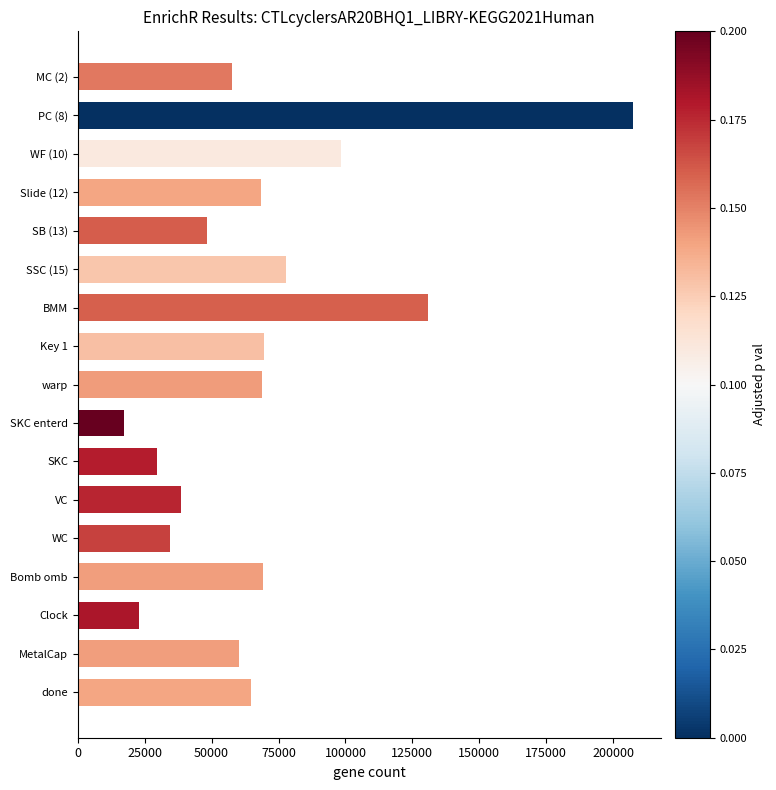

What is the ratio of the value at warp to the value at PC (8)?

0.3